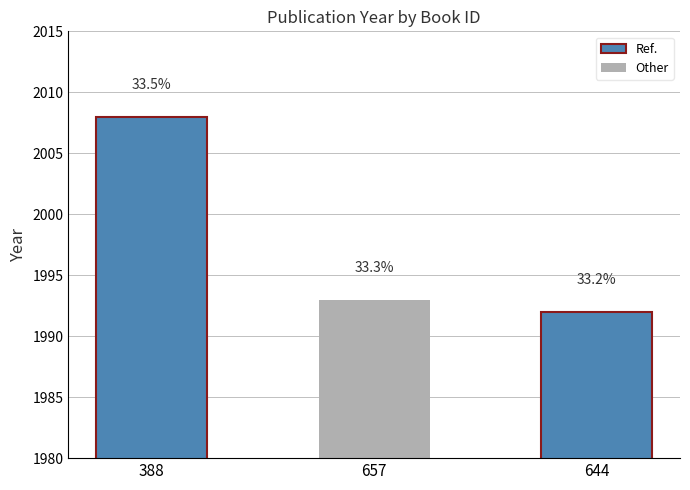

What is the maximum value shown in the chart?

2008